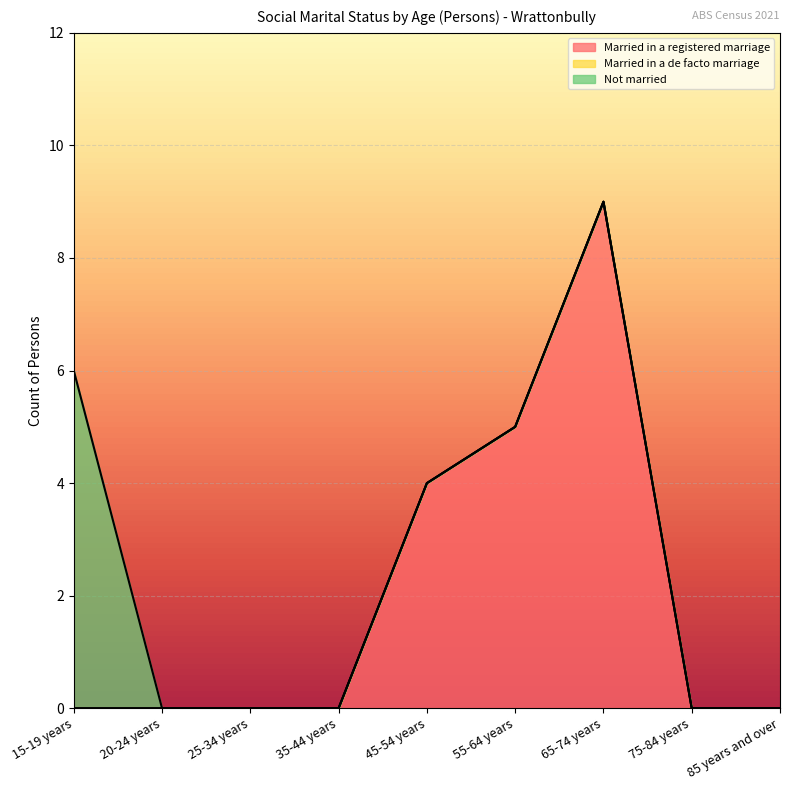

Reading left to right, what are all the values shown in this chart?

Married in a registered marriage: 0	0	0	0	4	5	9	0	0
Married in a de facto marriage: 0	0	0	0	0	0	0	0	0
Not married: 6	0	0	0	0	0	0	0	0